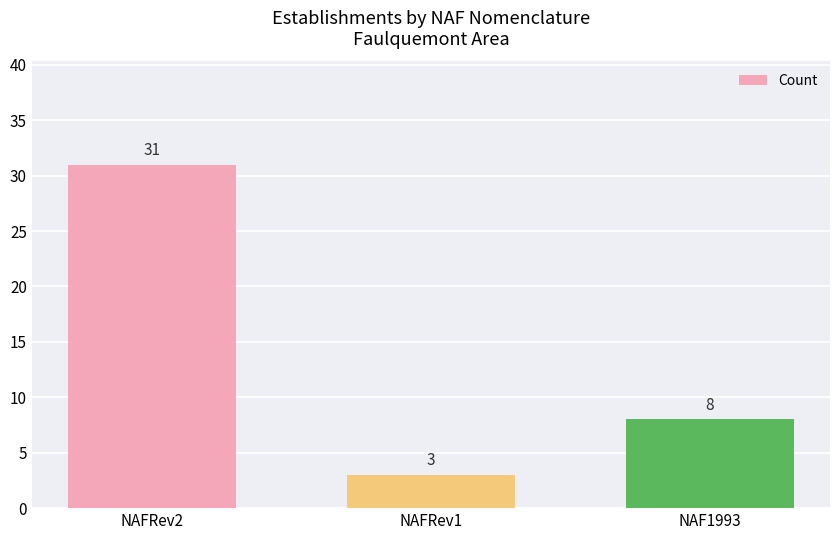

What is the difference between the values at NAF1993 and NAFRev1?

5